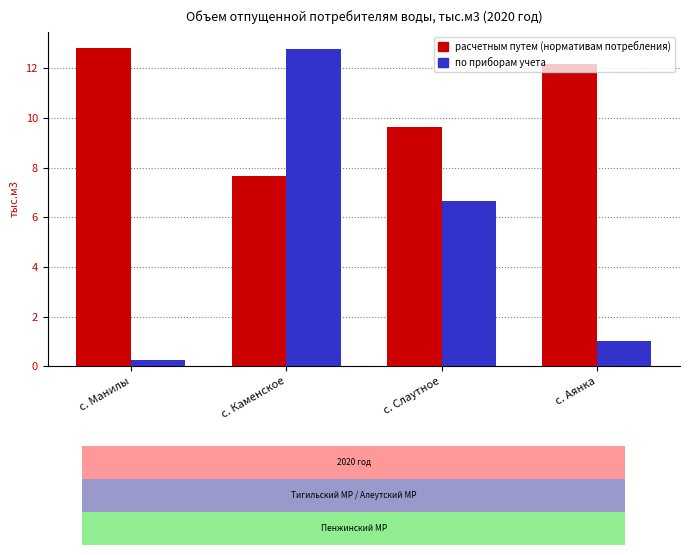

Between с. Манилы and с. Слаутное, which series saw the biggest shift?

по приборам учета